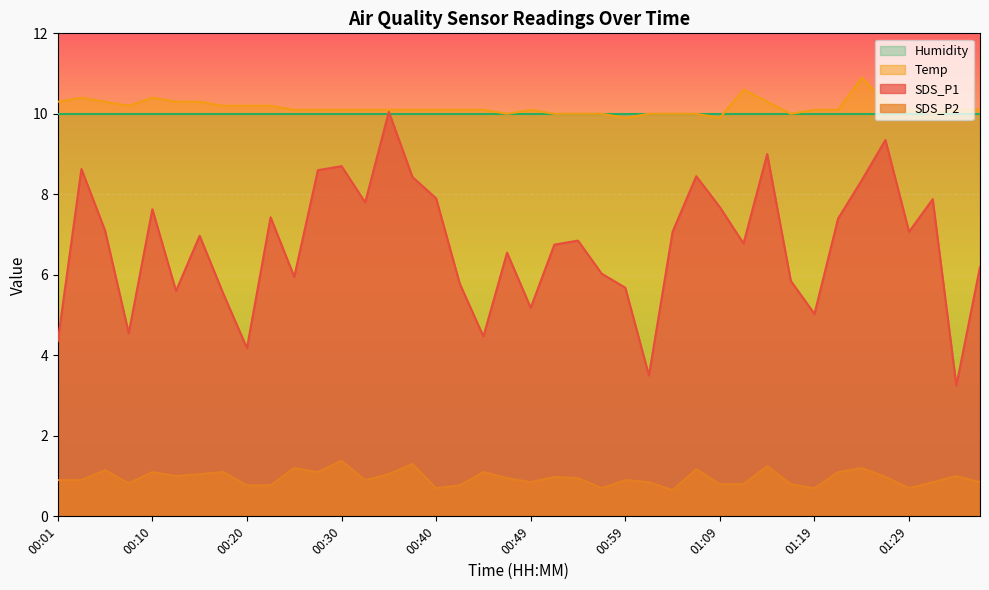

True or false: SDS_P2 and SDS_P1 intersect in this chart.

False